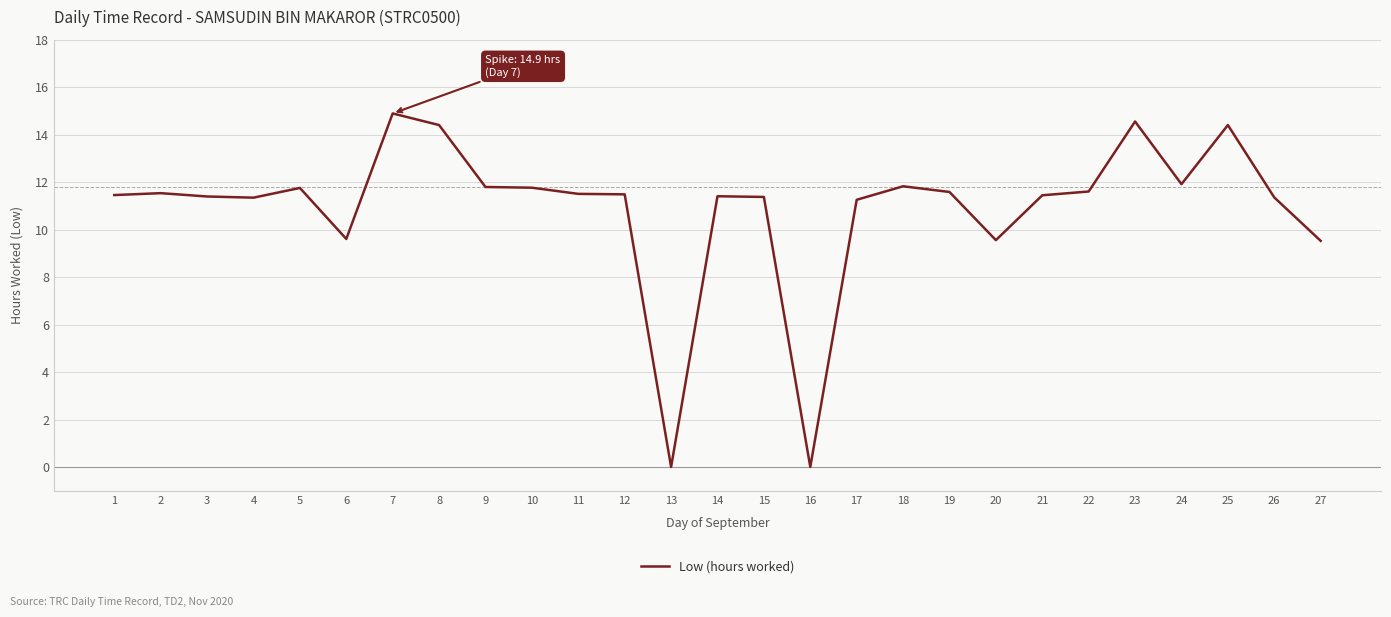

Between 11 and 16, which is larger?

11